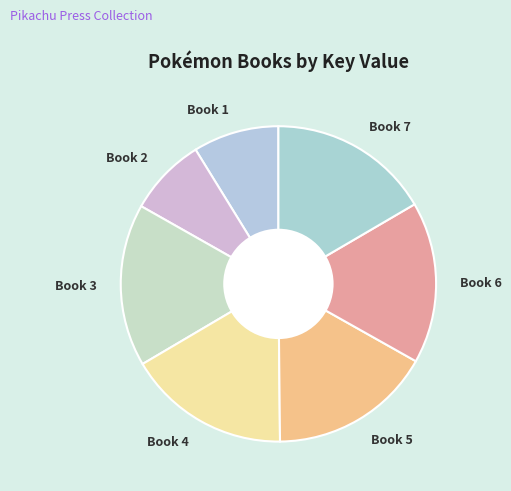

True or false: Book 5 accounts for 3% of the total.

False